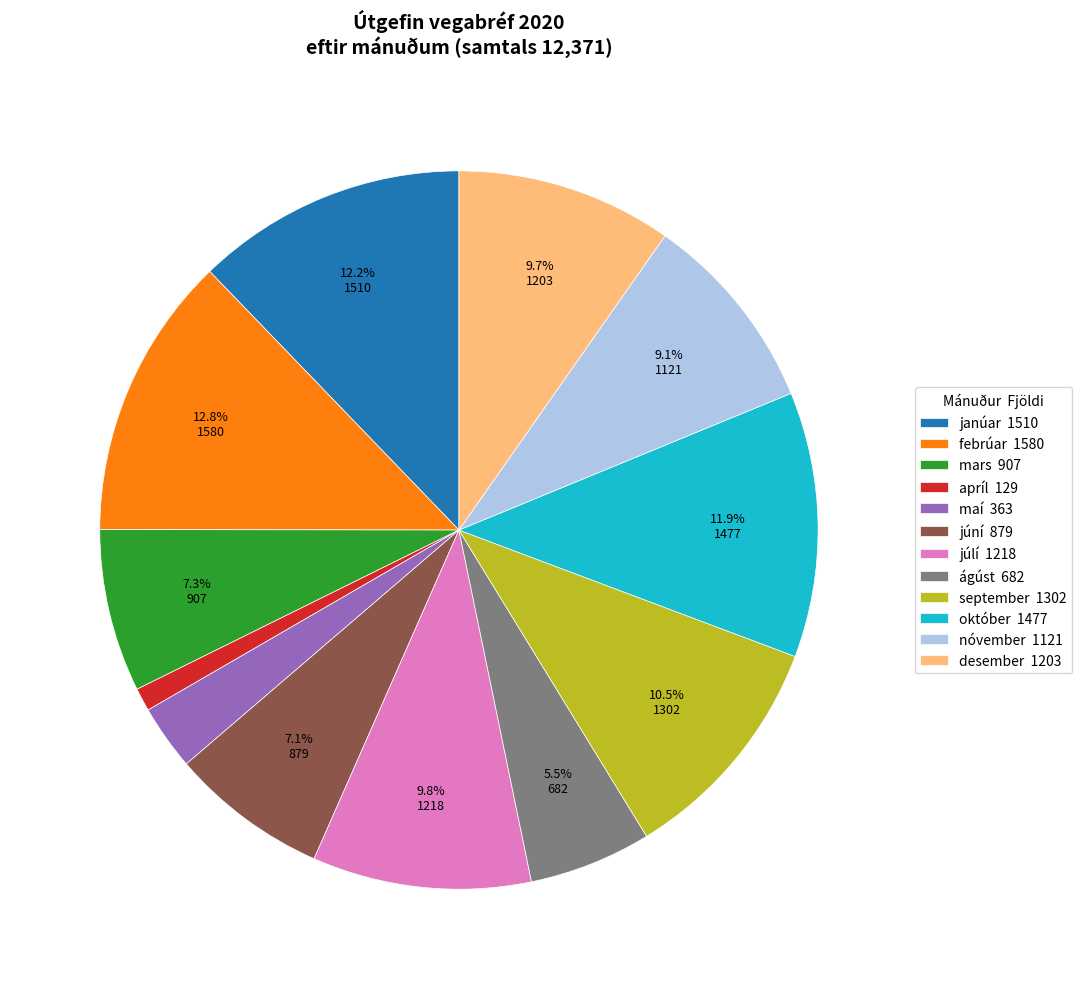

Approximately how many times larger is the value at janúar compared to september?

1.2